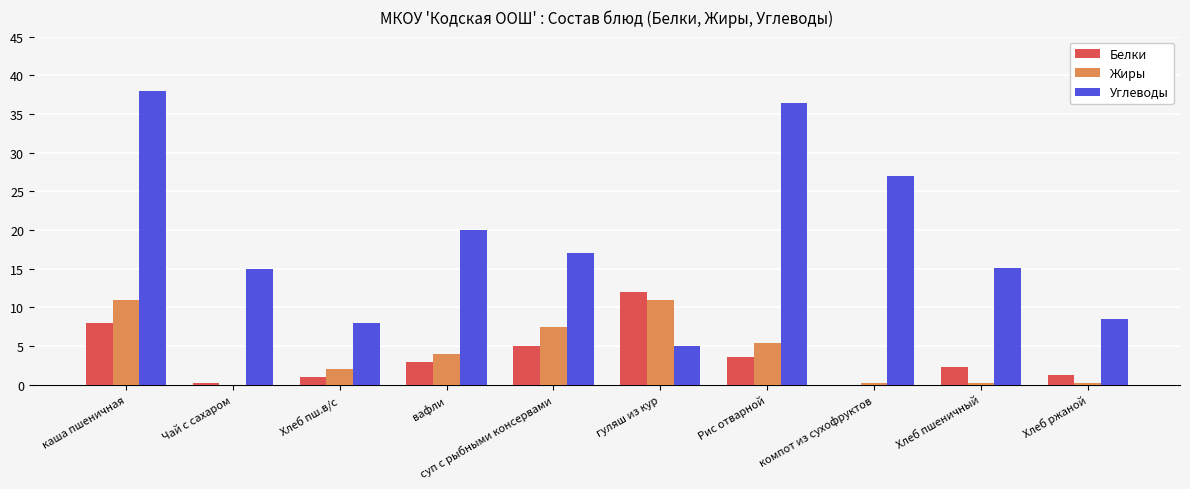

True or false: Жиры has a value of 2.0 at Хлеб пш.в/с.

True